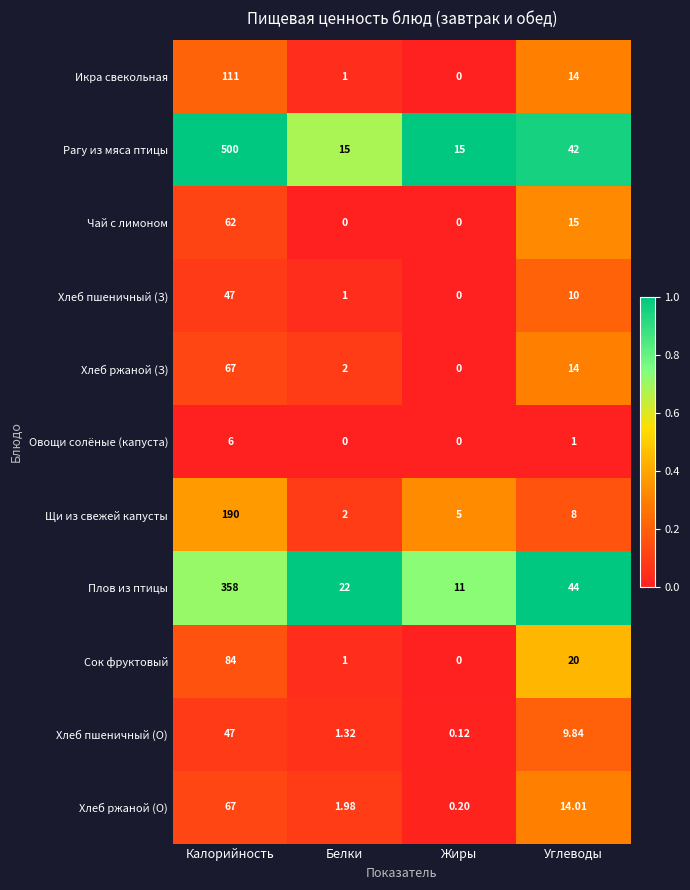

Which series has the largest range (max minus min)?

Рагу из мяса птицы